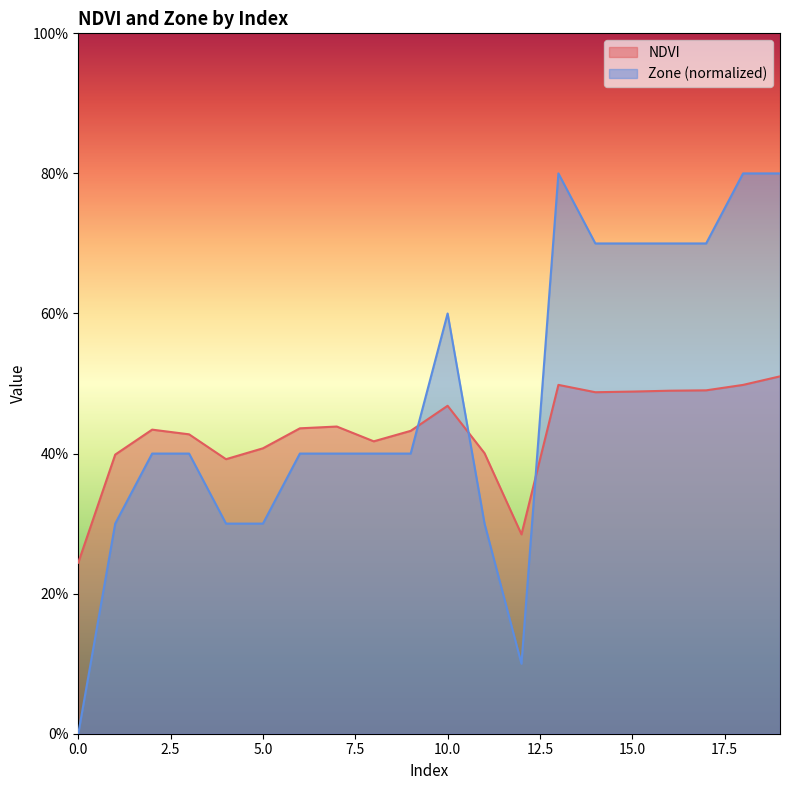

Reading right to left, what are all the values shown in this chart?

NDVI: 0.5	0.5	0.5	0.5	0.5	0.5	0.5	0.3	0.4	0.5	0.4	0.4	0.4	0.4	0.4	0.4	0.4	0.4	0.4	0.2
Zone: 0.8	0.8	0.7	0.7	0.7	0.7	0.8	0.1	0.3	0.6	0.4	0.4	0.4	0.4	0.3	0.3	0.4	0.4	0.3	0.0